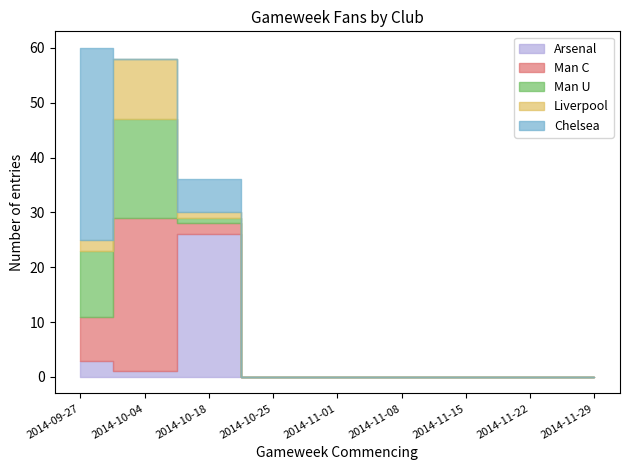

What is the sum of all Man C values?

38